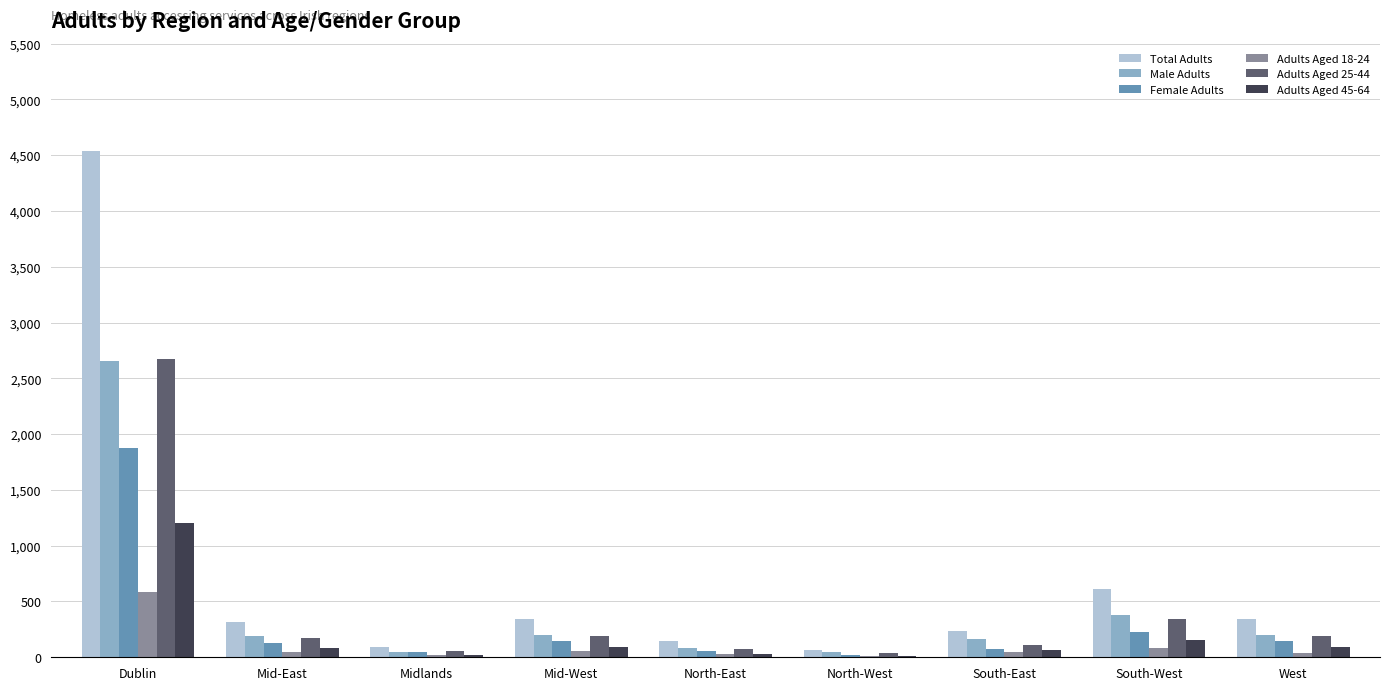

What is the highest value of the Male Adults series?

2658